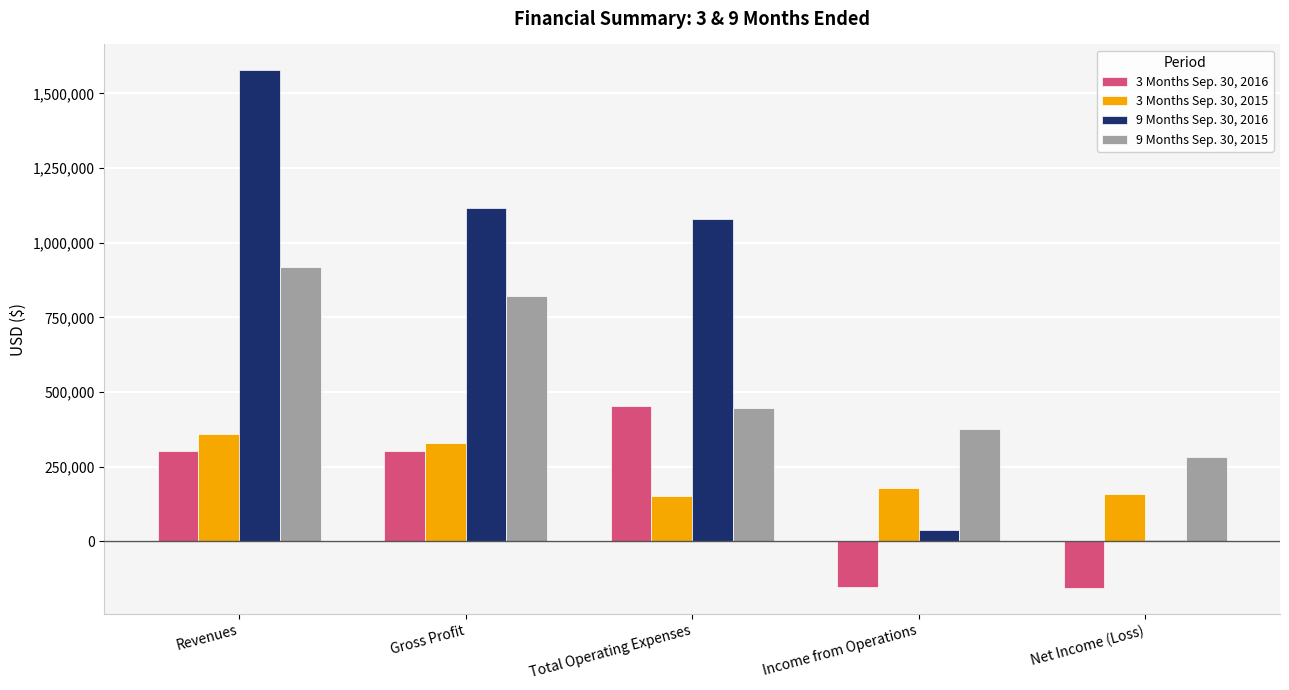

At which label is 3 Months Sep. 30, 2016 closest to 148823?

Gross Profit